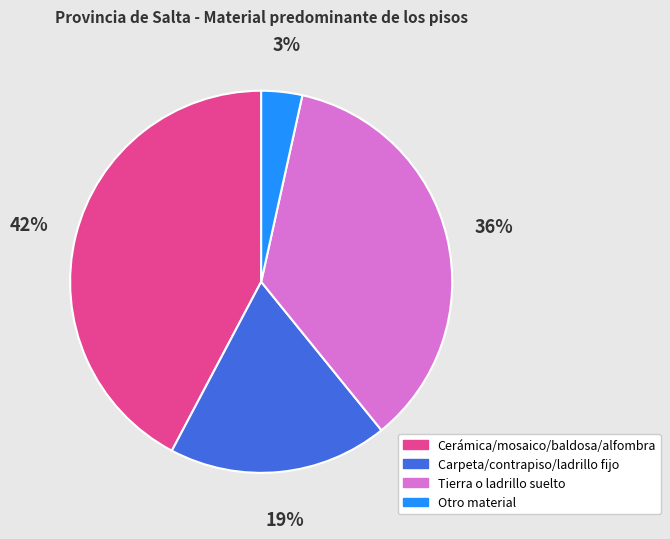

Do Otro material and Cerámica/mosaico/baldosa/alfombra together represent more than half of the pie?

No